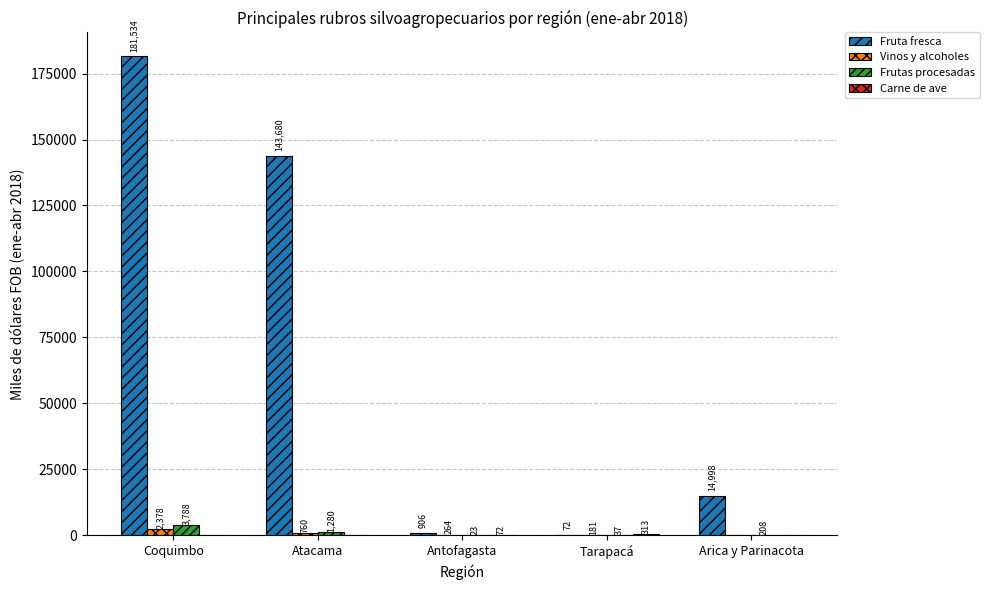

Are the bars horizontal?

No